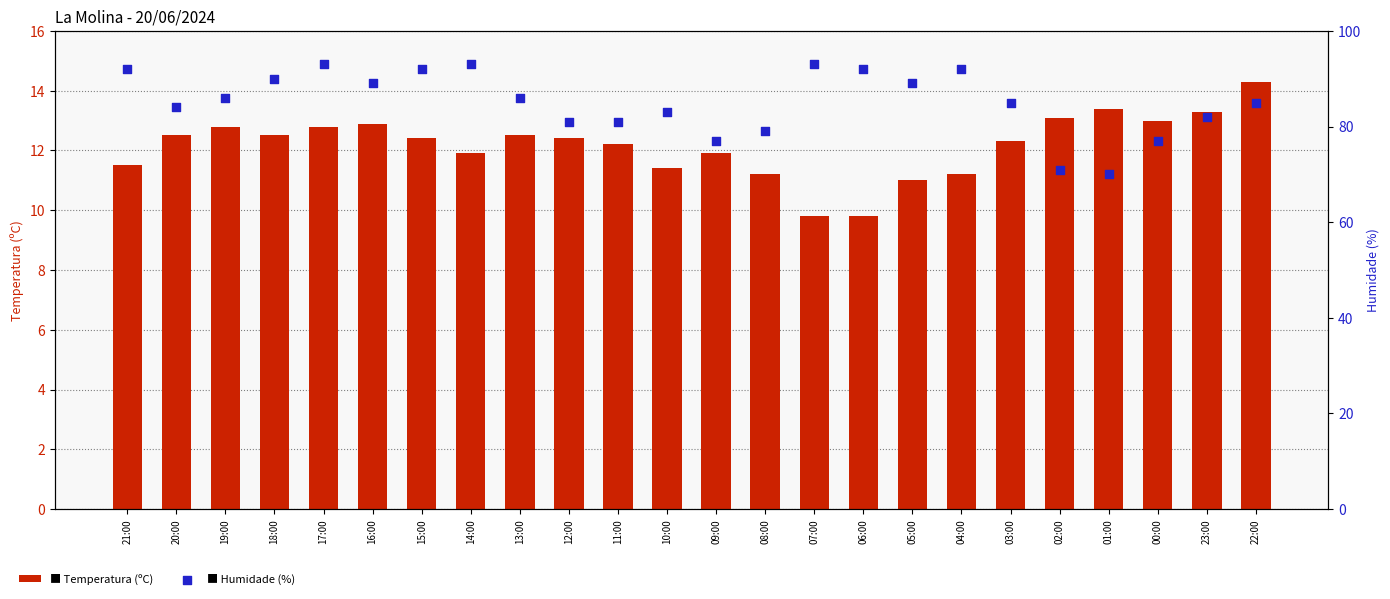

What are all the series names shown in the legend?

Temperatura (ºC), Humidade (%)